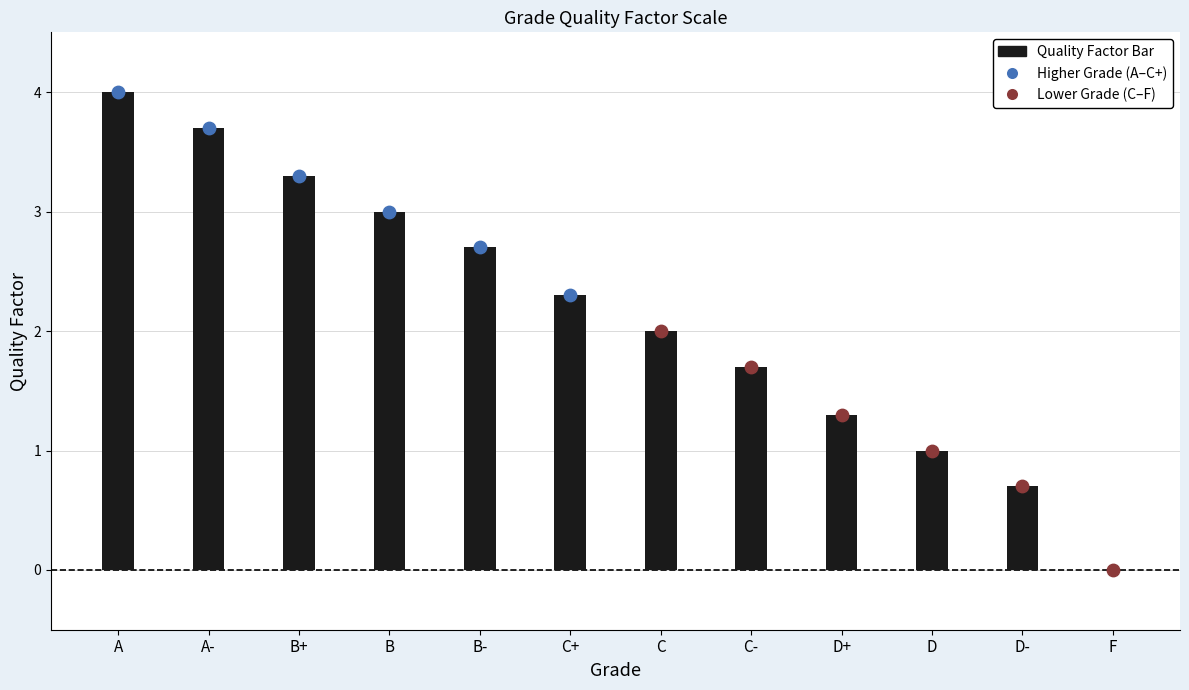

Between D- and A, which is larger?

A